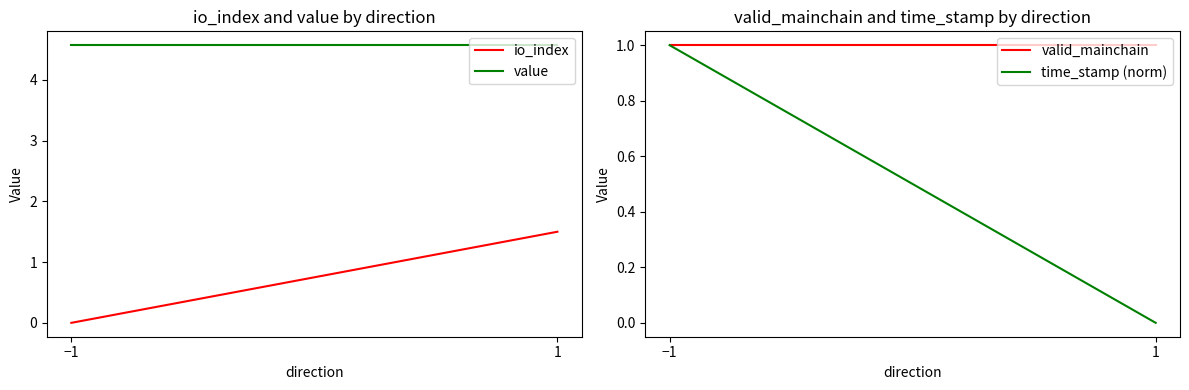

How many data points in time_stamp (norm) are above 0?

1